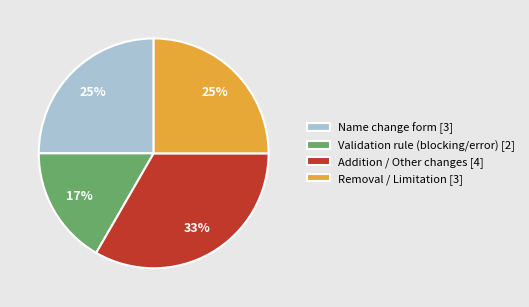

Do Name change form [3] and Addition / Other changes [4] together represent more than half of the pie?

Yes